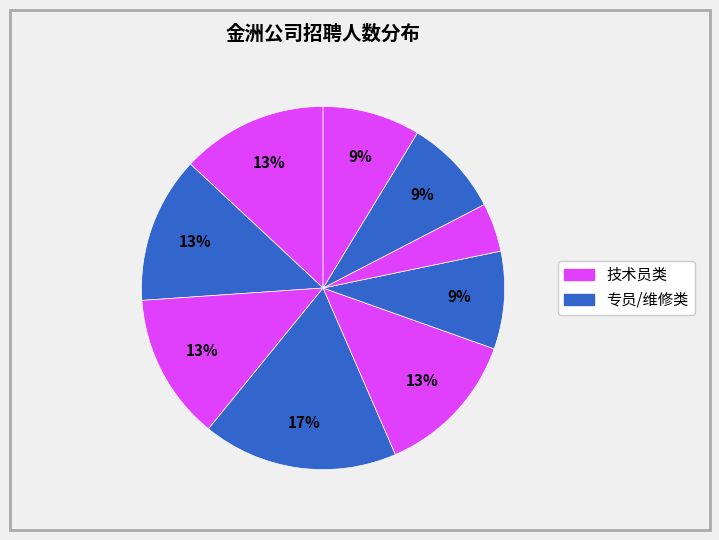

Count the number of slices in the pie.

9